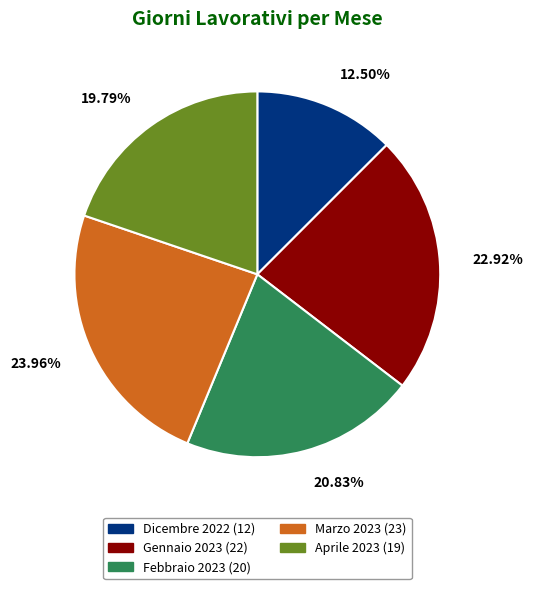

To the nearest percent, what is the difference between the largest and smallest slice percentages?

11%